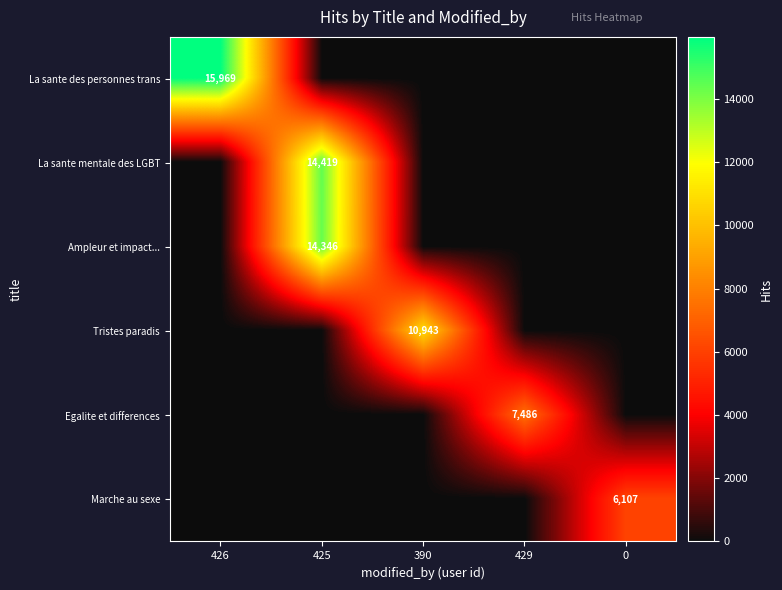

Which series has the largest total across all categories?

La sante des personnes trans